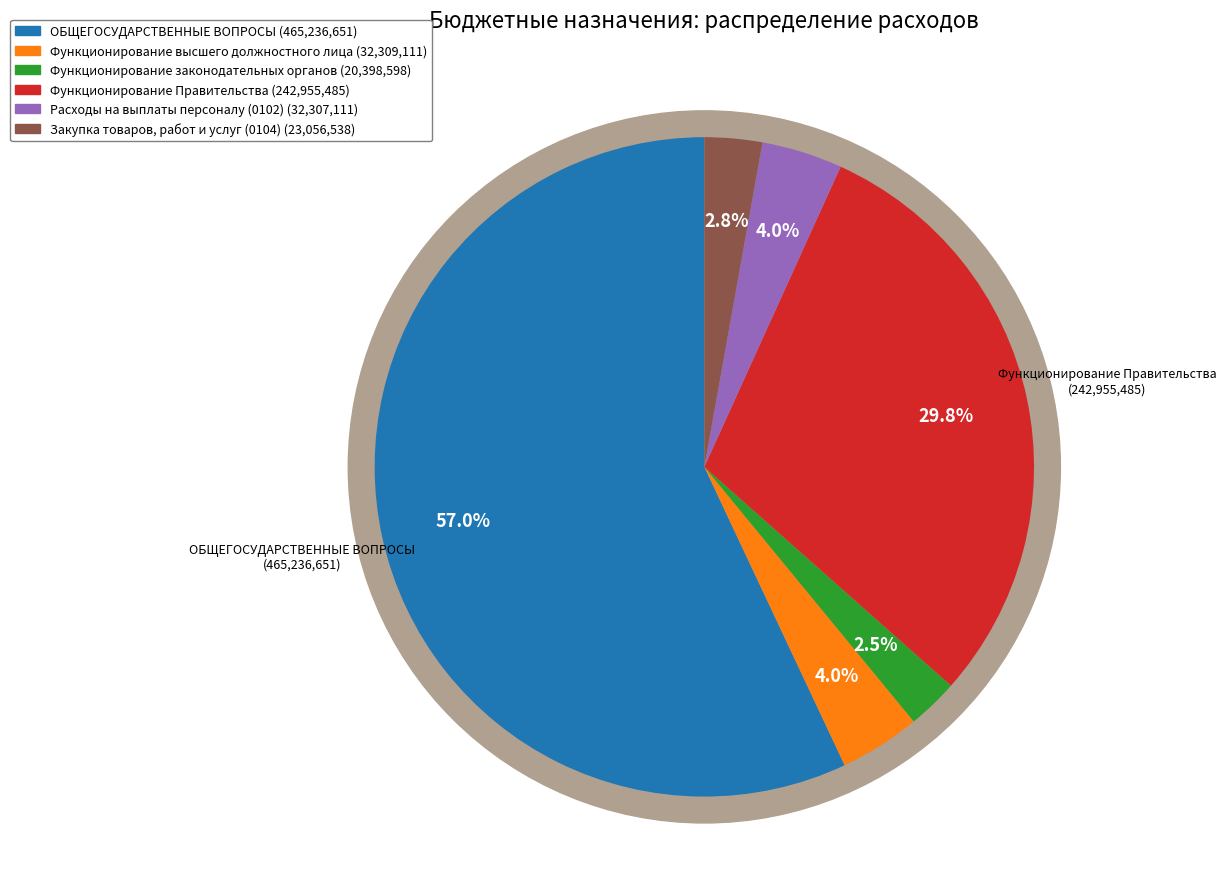

Does Закупка товаров, работ и услуг (0104) account for over 50% of the chart?

No